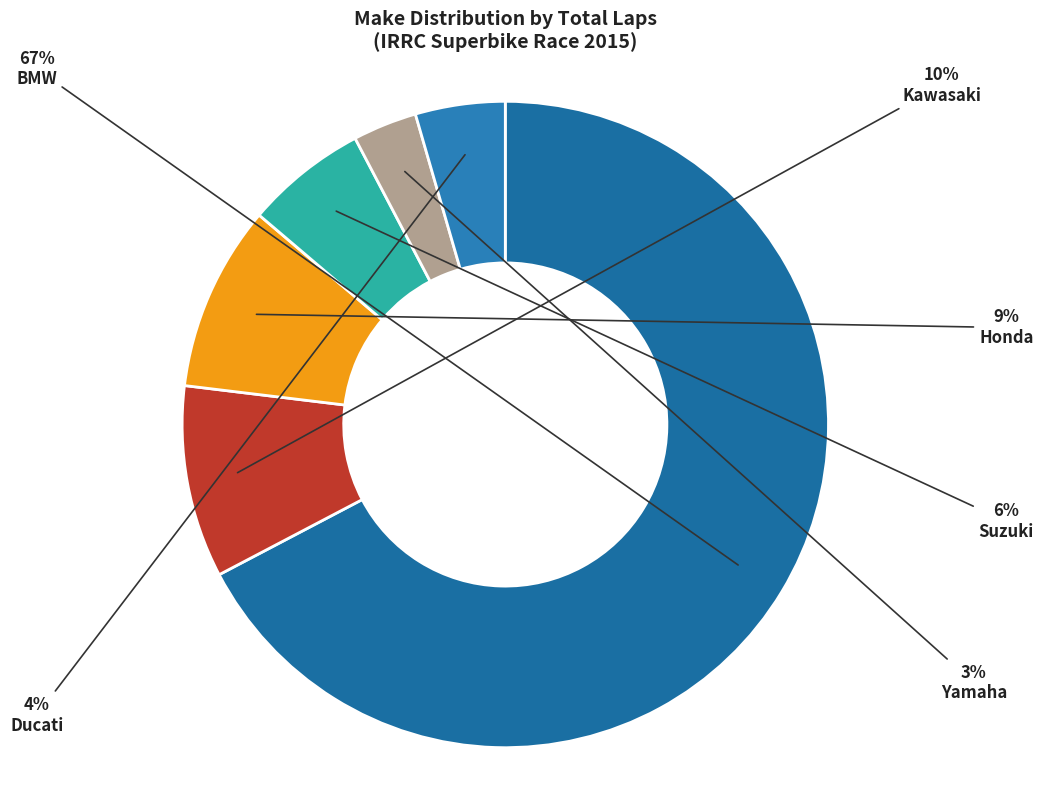

Count the number of slices in the pie.

6